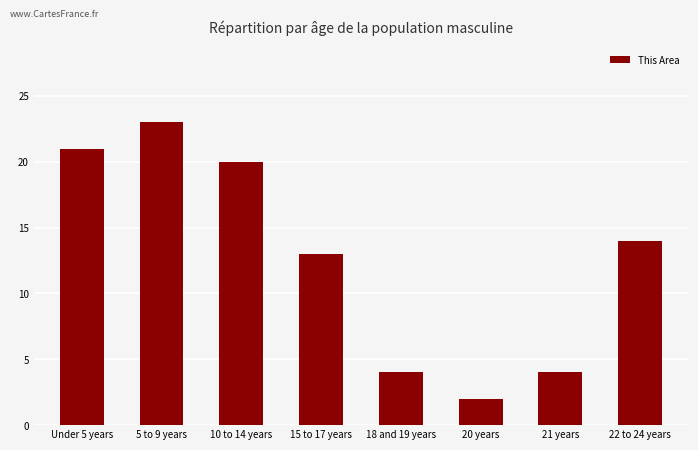

What value does the data have at 15 to 17 years, to the nearest 5?

15